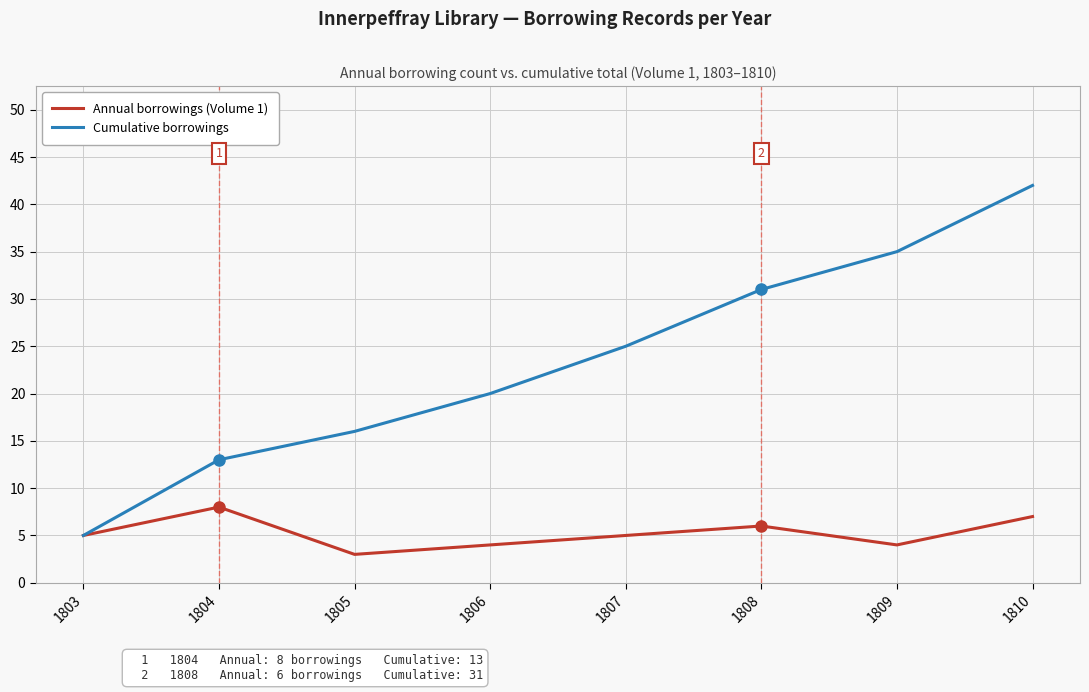

What is the sum of all Annual borrowings (Volume 1) values?

42